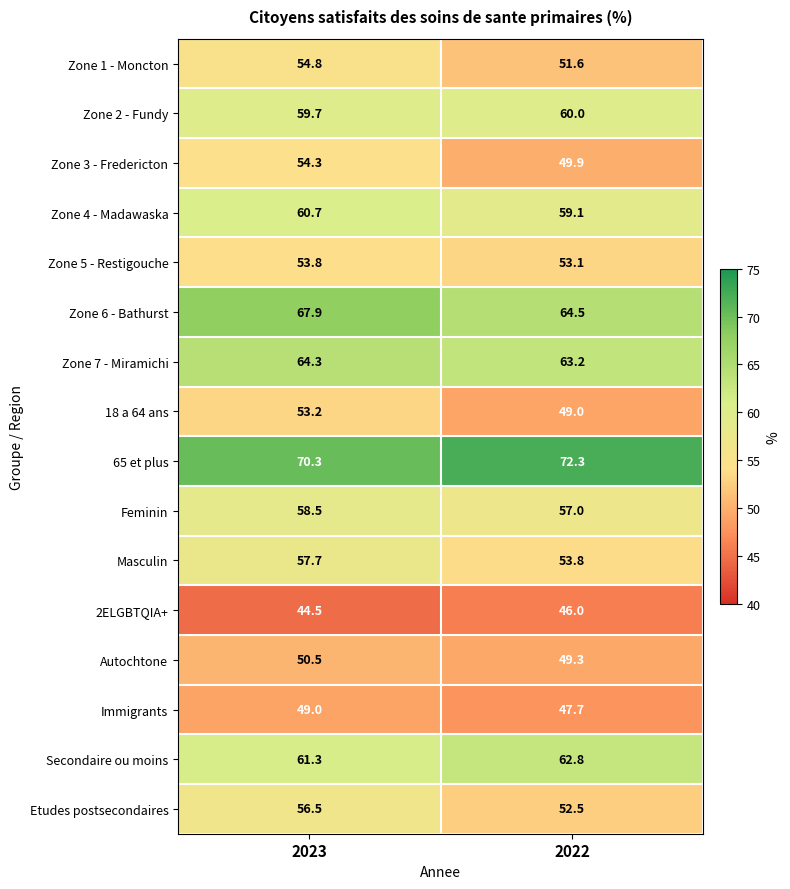

True or false: Secondaire ou moins has a value of 61.3 at 2023.

True